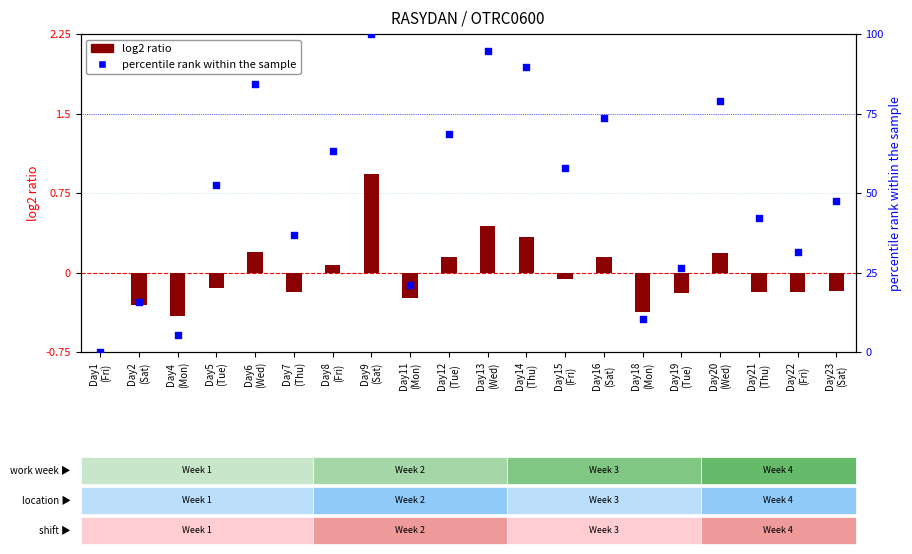

Which series contains the lowest Y value?

log2 ratio